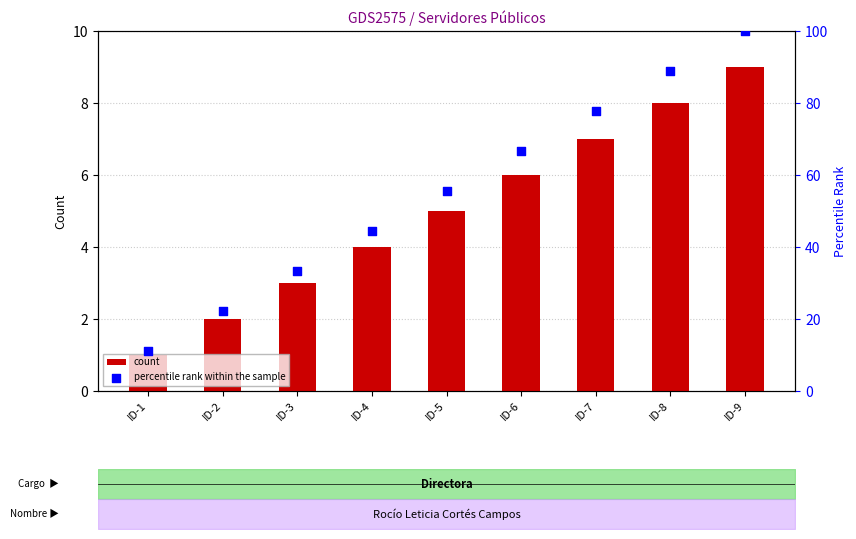

Is the value of percentile rank within the sample at ID-6 greater than the value of count at ID-7?

Yes